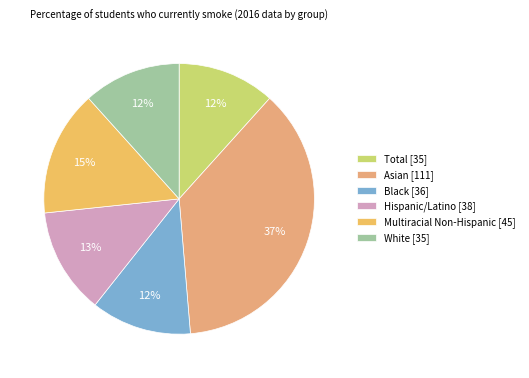

To the nearest percent, what portion does Hispanic/Latino represent?

13%